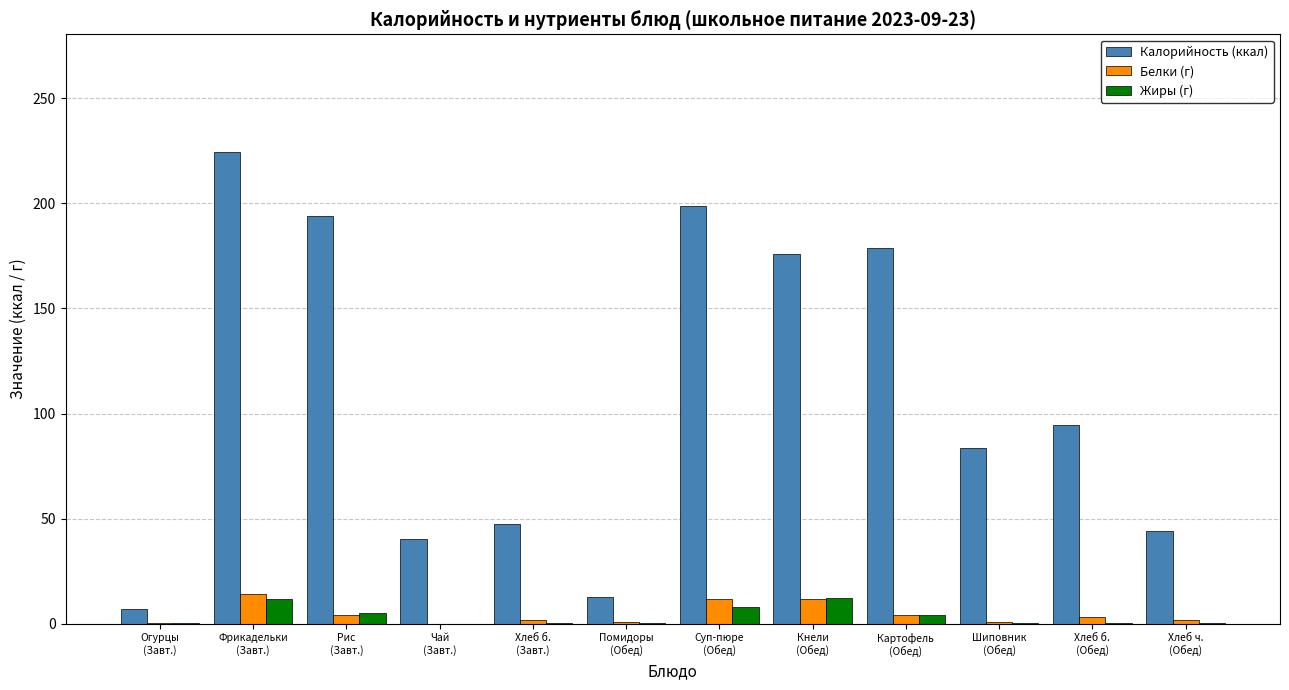

What is the sum of all Жиры (г) values?

42.2